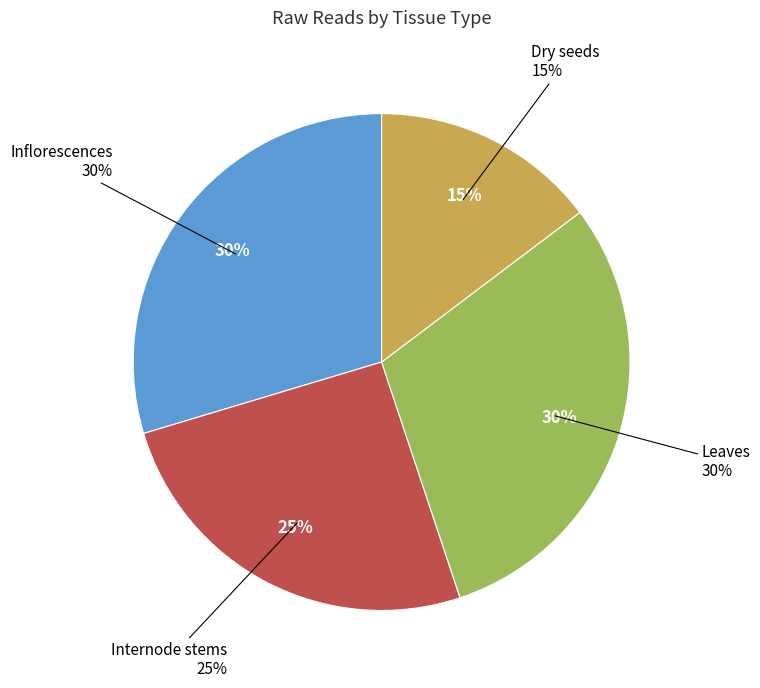

Does Leaves rep 2 account for over 50% of the chart?

No